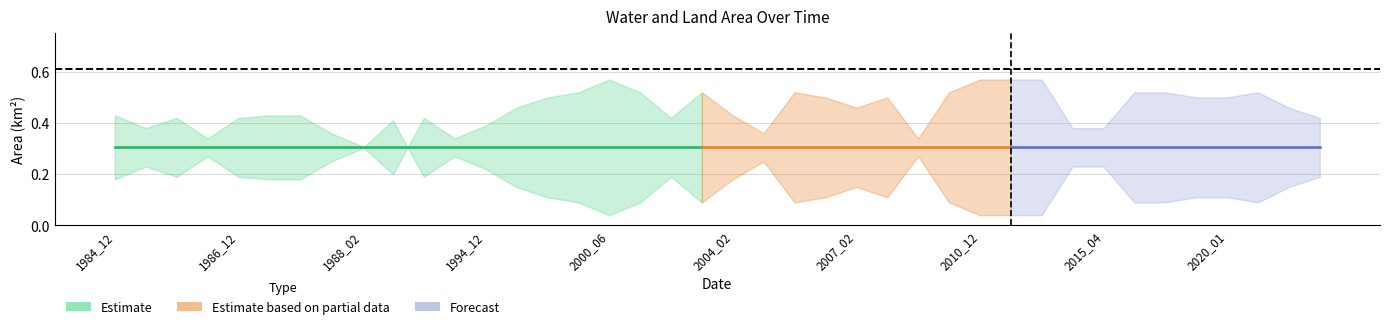

Which category has the highest value in the waterArea series?

16